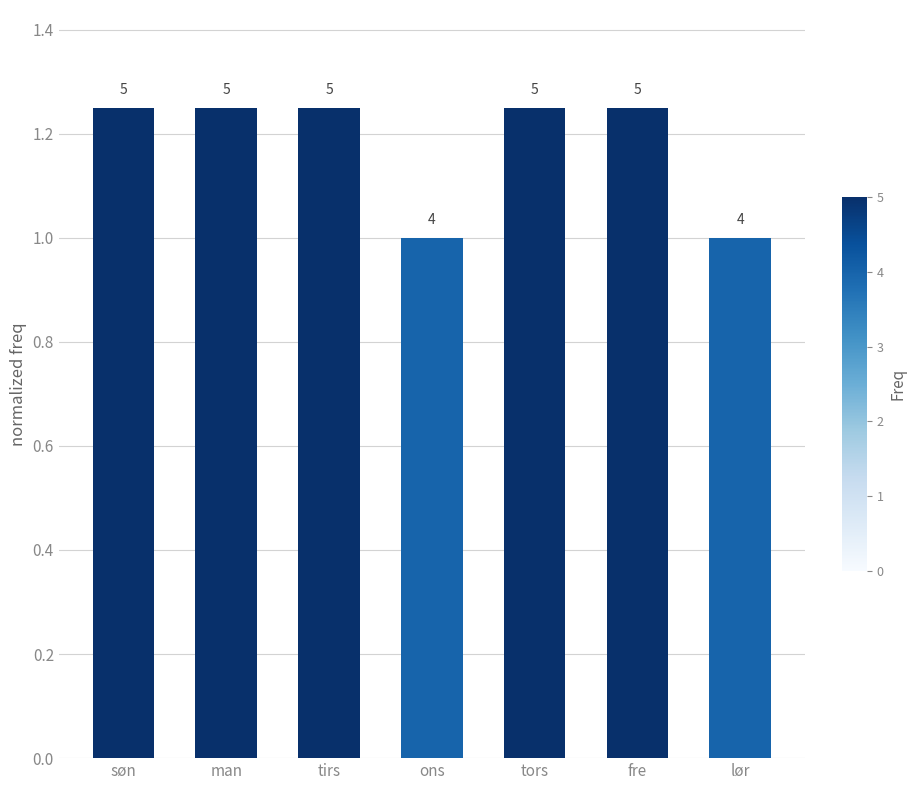

Does the chart contain any negative values?

No